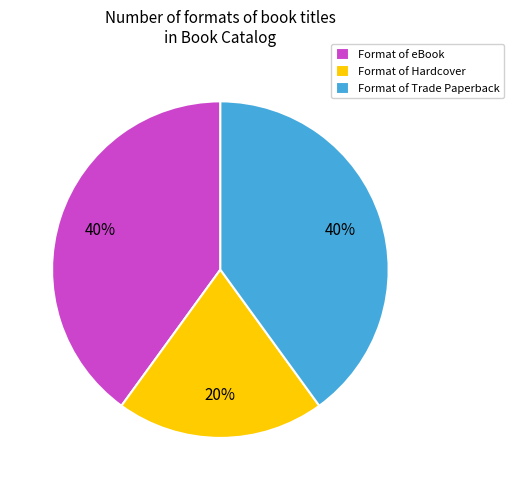

Approximately how many times larger is the value at Format of eBook compared to Format of Hardcover?

2.0